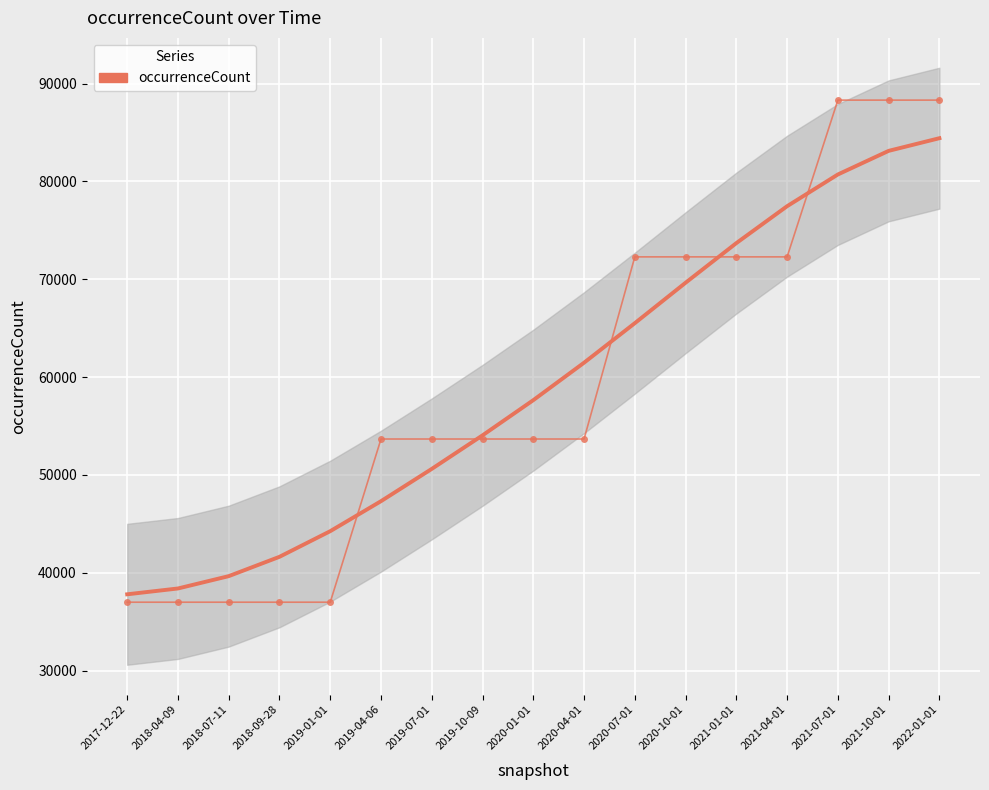

Between 2018-09-28 and 2021-07-01, which is larger?

2021-07-01